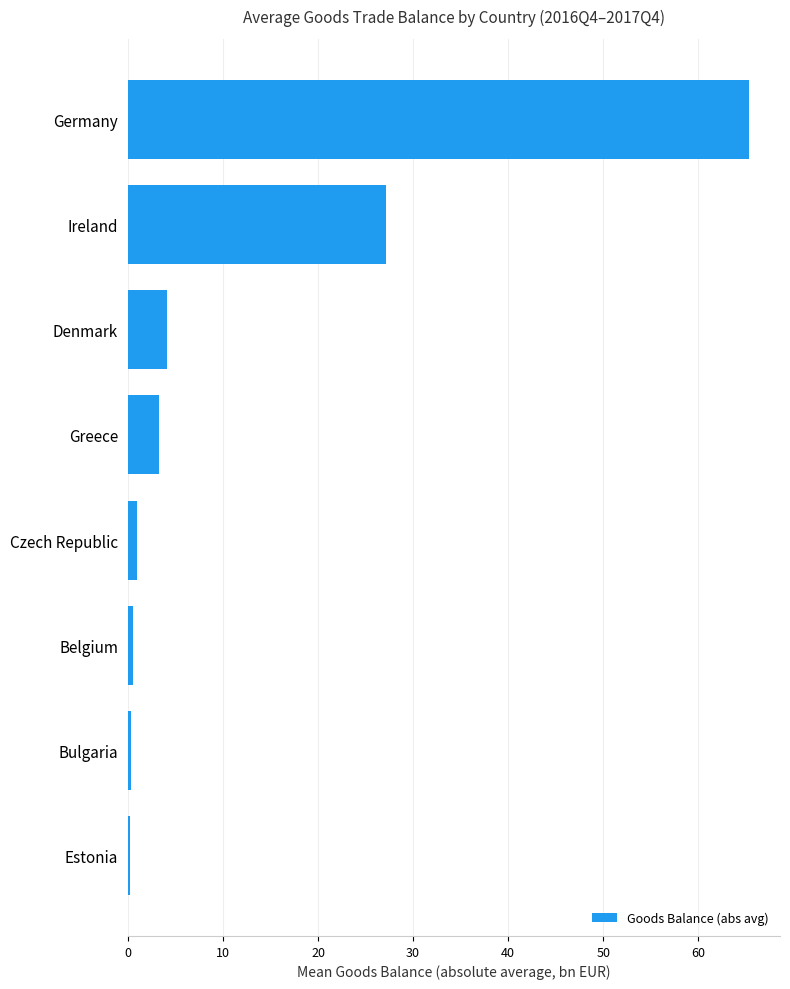

Which has a higher value, Estonia or Germany?

Germany